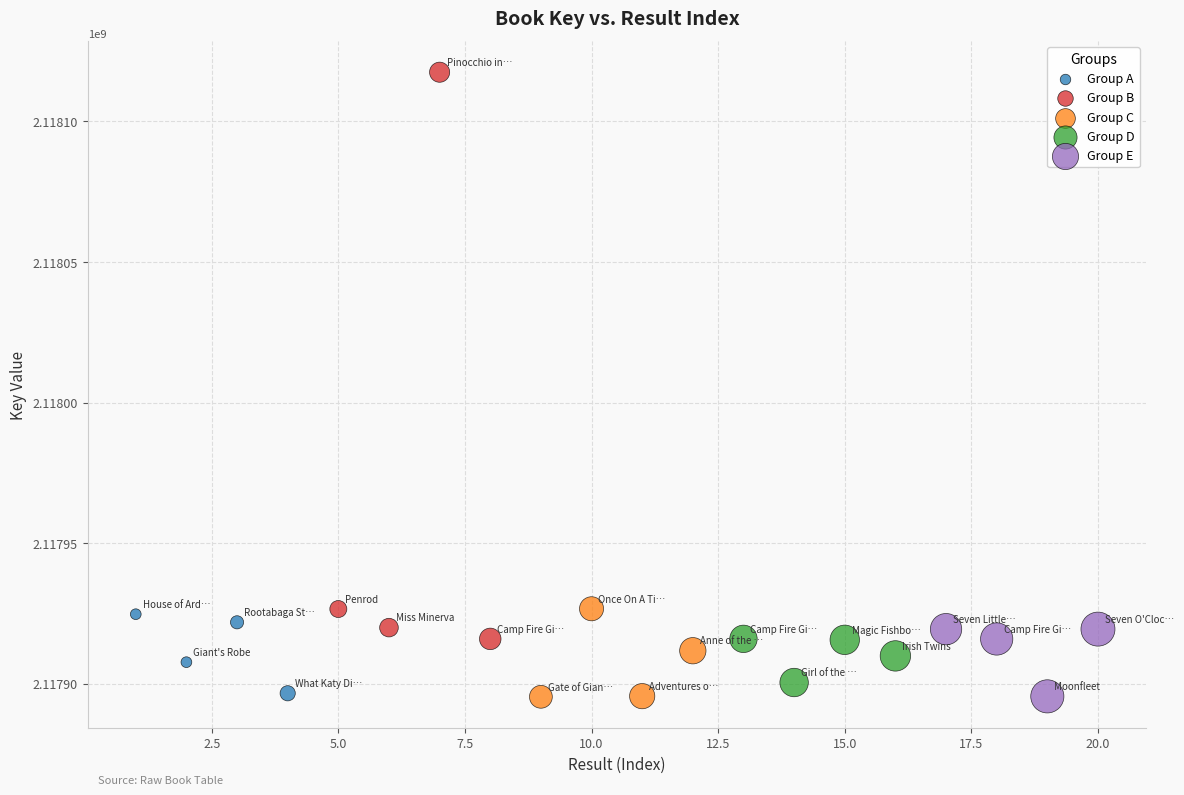

Which series has the largest Y range (max minus min)?

Group B